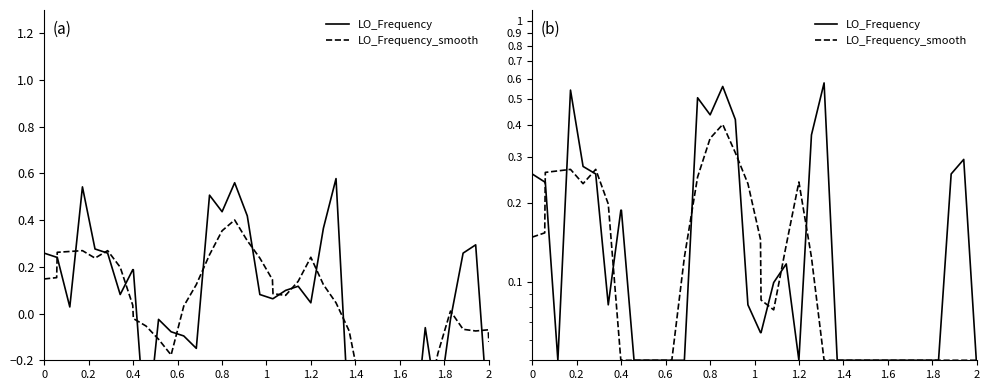

Is this an area chart (filled region under the line)?

No